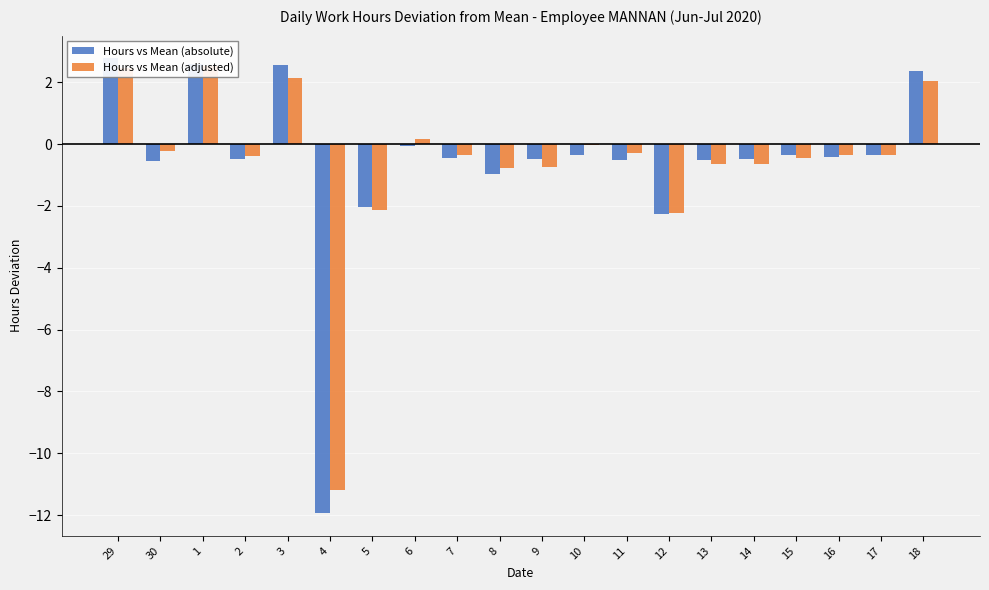

What are all the series names shown in the legend?

Hours vs Mean (absolute), Hours vs Mean (adjusted)